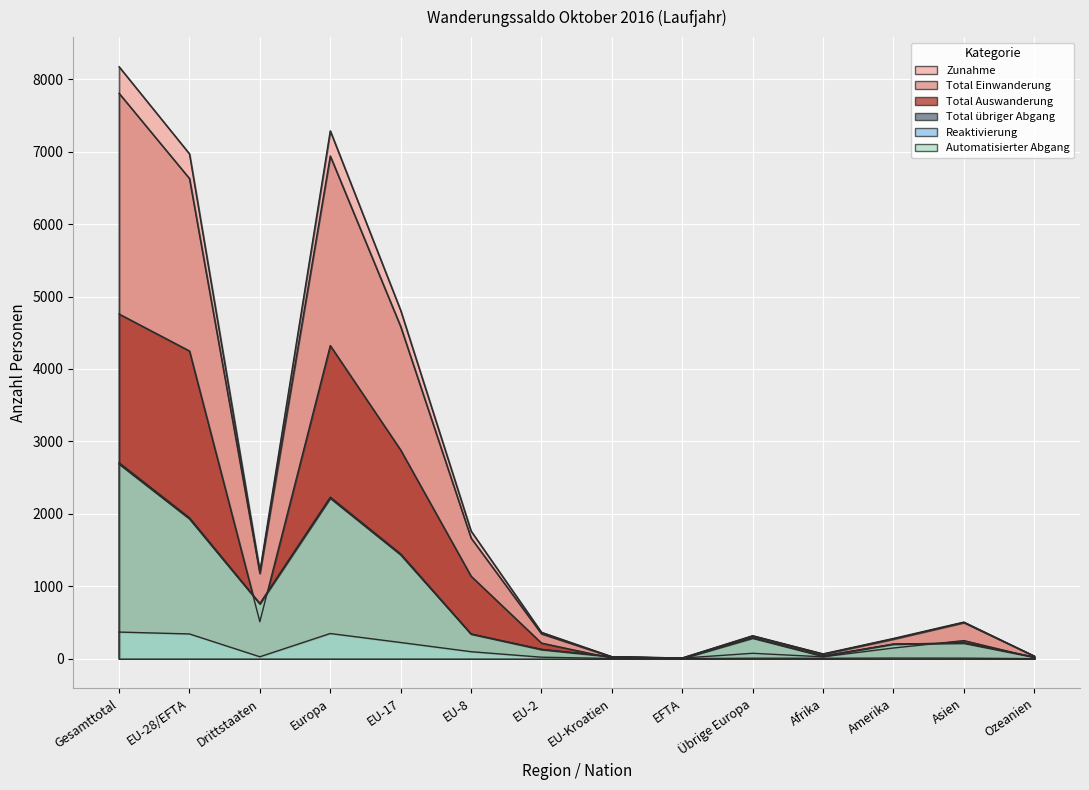

What is the spread (max minus min) of values at EU-28/EFTA?

6630